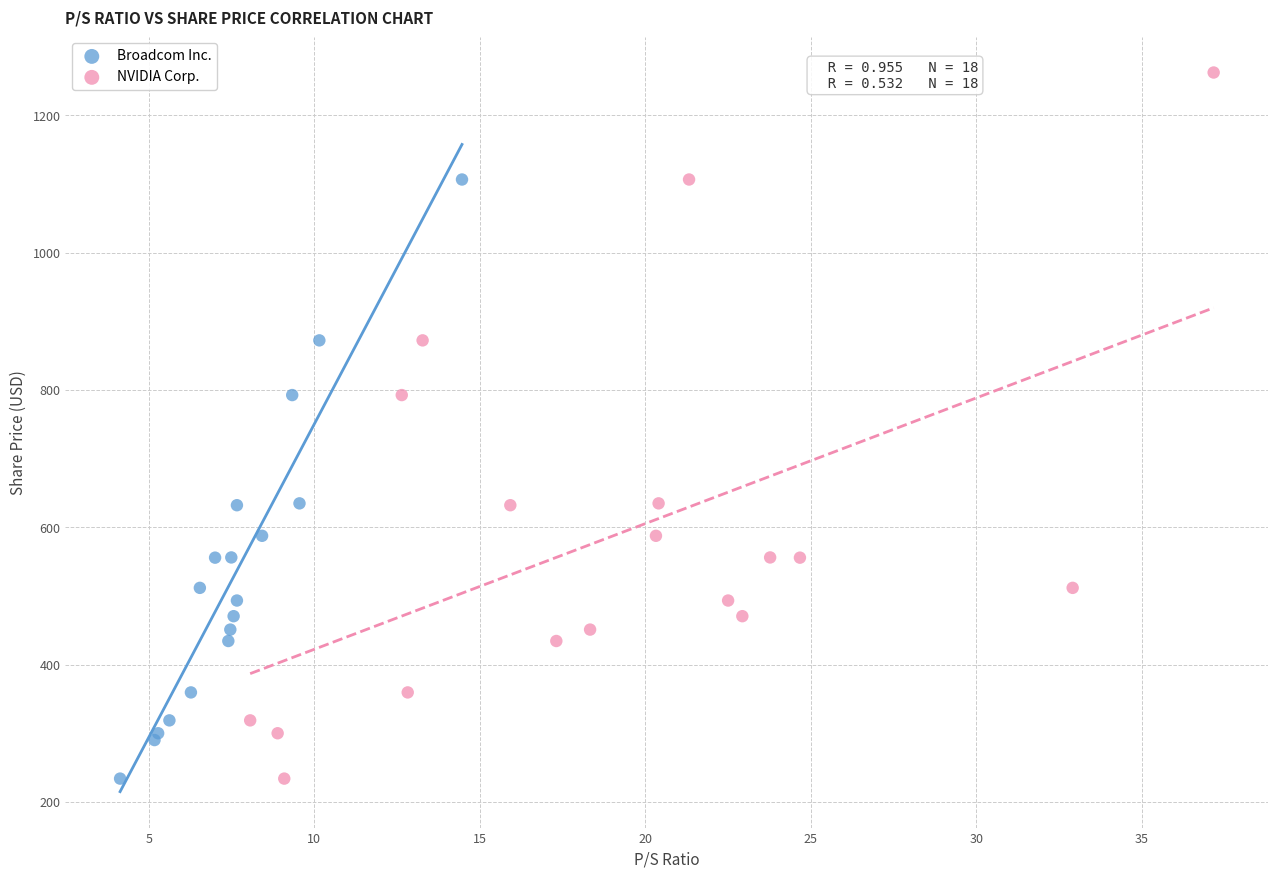

What are all the series names shown in the legend?

Broadcom Inc., NVIDIA Corp.